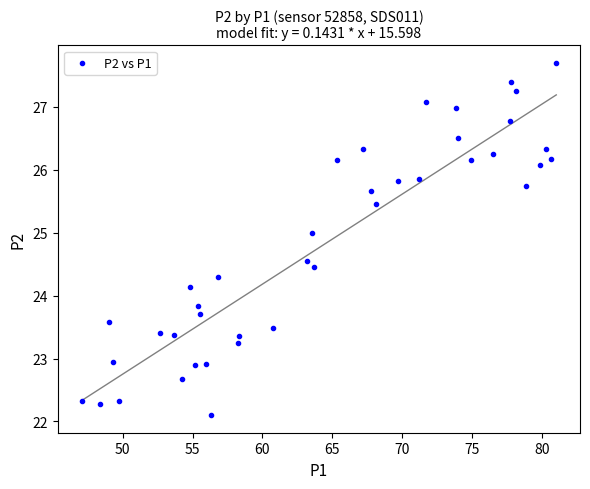

What is the range of Y values (max minus min)?

5.6